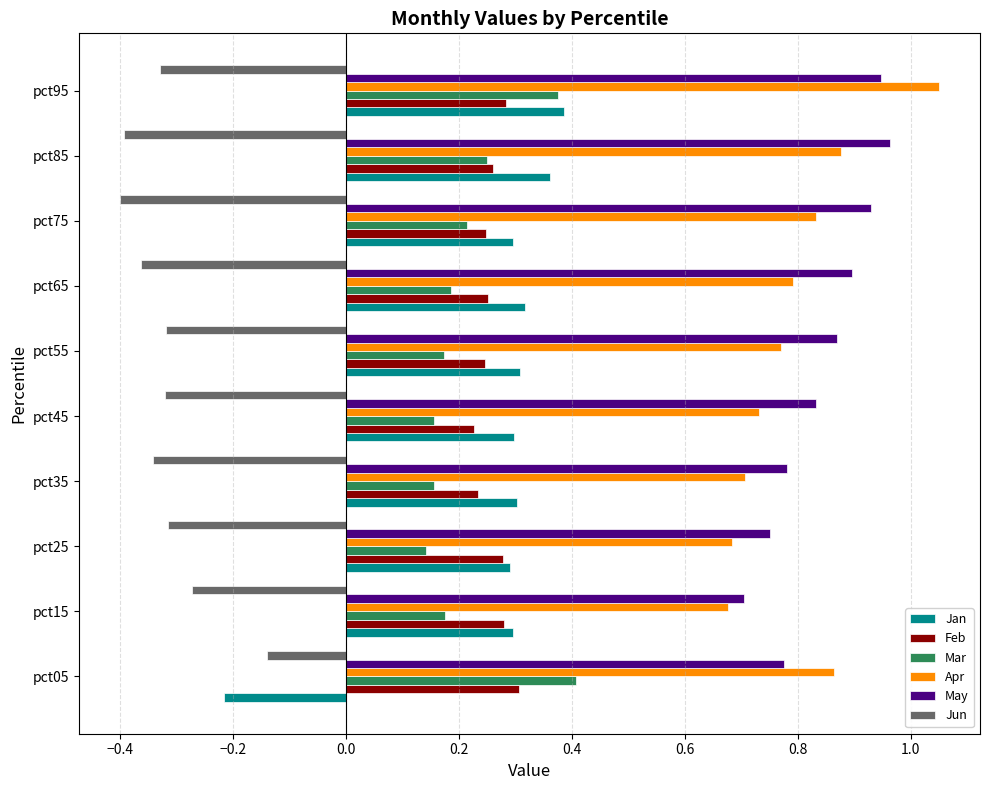

Which category has the lowest value in the Jan series?

pct05